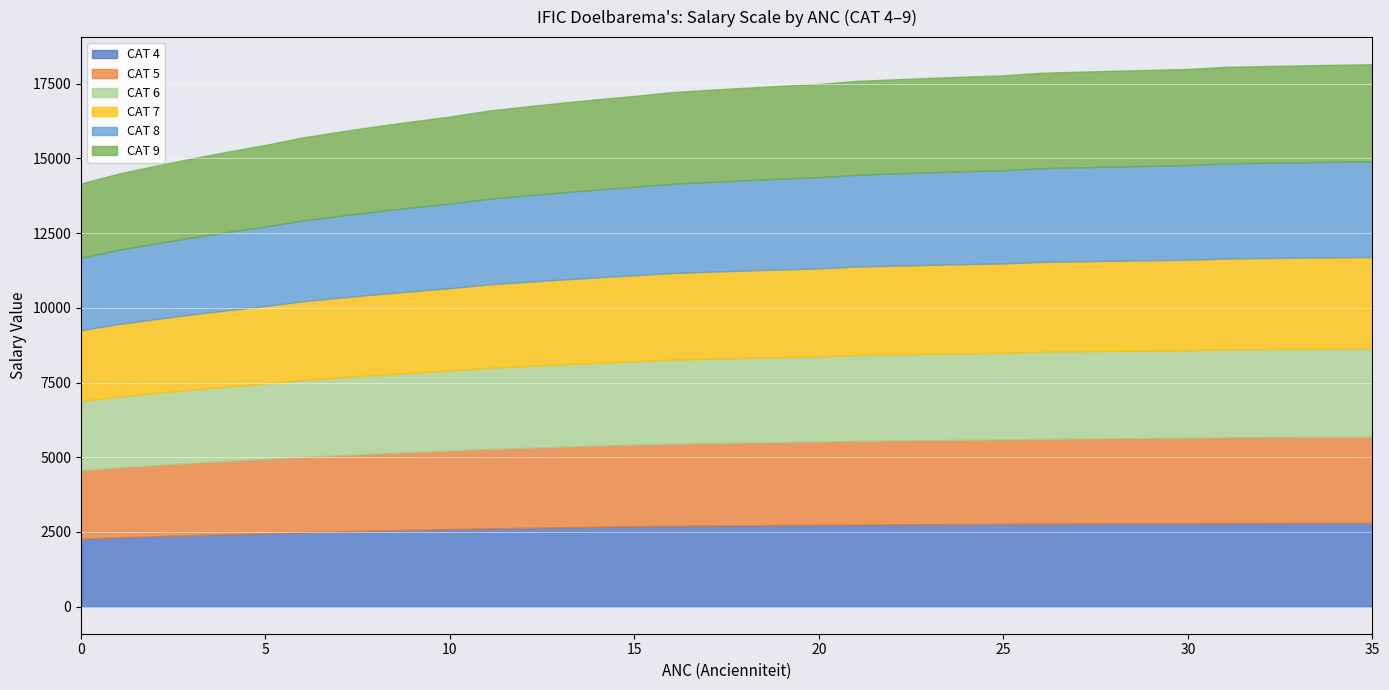

Reading left to right, what are all the values shown in this chart?

CAT 4: 2275.2	2317.0	2356.3	2393.3	2428.0	2460.6	2491.2	2519.8	2546.6	2571.7	2595.0	2616.9	2637.2	2656.2	2673.9	2690.4	2701.2	2711.4	2720.7	2729.4	2737.5	2745.0	2752.0	2758.4	2764.4	2770.0	2775.1	2779.9	2784.3	2788.4	2792.2	2795.7	2798.9	2801.9	2804.7	2807.3
CAT 5: 2287.4	2337.9	2377.2	2414.2	2448.9	2481.5	2520.8	2549.5	2576.2	2601.3	2624.7	2655.2	2675.6	2694.5	2712.2	2728.7	2748.3	2758.4	2767.8	2776.5	2784.6	2800.8	2807.8	2814.2	2820.2	2825.7	2839.6	2844.4	2848.8	2852.9	2856.7	2868.8	2872.1	2875.1	2877.9	2880.4
CAT 6: 2321.7	2375.2	2417.5	2457.2	2494.6	2529.8	2571.4	2602.3	2631.2	2658.2	2683.5	2715.8	2737.8	2758.4	2777.5	2795.3	2816.1	2827.3	2837.7	2847.3	2856.3	2873.3	2881.0	2888.2	2894.8	2900.9	2915.3	2920.6	2925.5	2930.0	2934.2	2946.8	2950.4	2953.7	2956.8	2959.7
CAT 7: 2368.8	2425.6	2471.0	2513.8	2554.0	2591.8	2636.0	2669.3	2700.5	2729.7	2757.0	2791.2	2815.1	2837.3	2858.0	2877.3	2899.3	2911.6	2923.1	2933.7	2943.6	2961.5	2970.0	2977.9	2985.2	2992.0	3007.1	3012.9	3018.3	3023.3	3028.0	3040.9	3044.9	3048.6	3052.0	3055.2
CAT 8: 2422.6	2482.2	2530.3	2575.6	2618.2	2658.4	2704.8	2740.1	2773.2	2804.2	2833.3	2869.1	2894.4	2918.1	2940.1	2960.7	2988.5	3006.3	3022.9	3038.3	3052.7	3074.7	3087.1	3098.6	3109.3	3119.2	3137.1	3145.6	3153.5	3160.9	3167.7	3182.7	3188.5	3193.9	3198.9	3203.6
CAT 9: 2489.9	2550.9	2600.3	2646.9	2690.7	2732.0	2779.4	2815.7	2849.8	2881.7	2911.5	2948.1	2974.1	2998.4	3021.0	3042.2	3066.8	3081.6	3095.4	3108.1	3120.0	3139.8	3150.0	3159.5	3168.3	3176.5	3192.8	3199.8	3206.4	3212.4	3218.0	3231.8	3236.7	3241.1	3245.2	3249.1